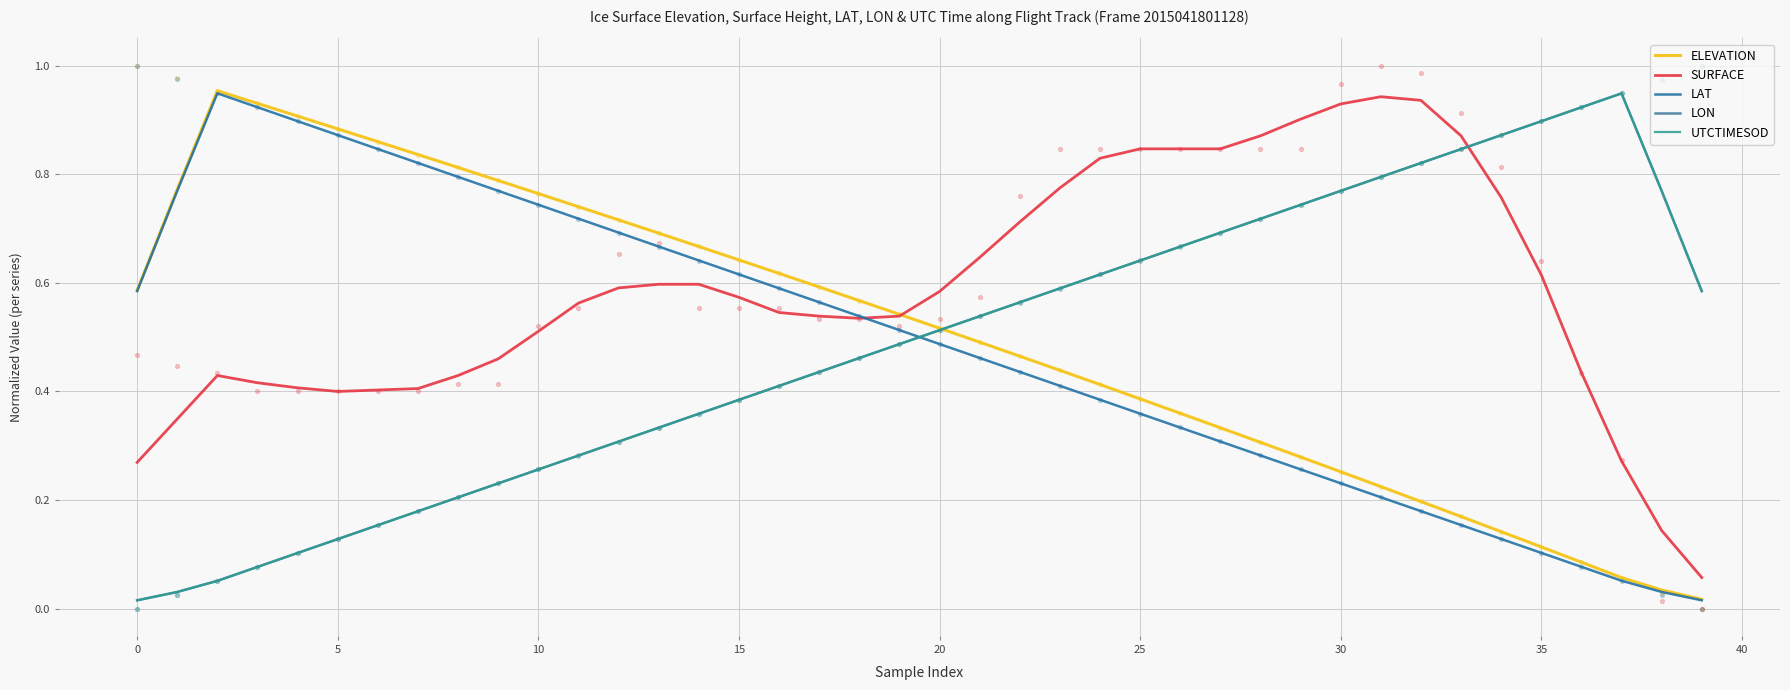

Which series has the largest Y range (max minus min)?

ELEVATION